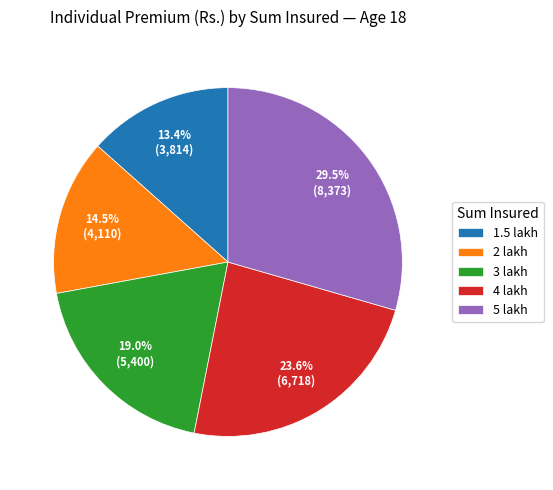

Rank the categories by value from highest to lowest.

5 lakh, 4 lakh, 3 lakh, 2 lakh, 1.5 lakh